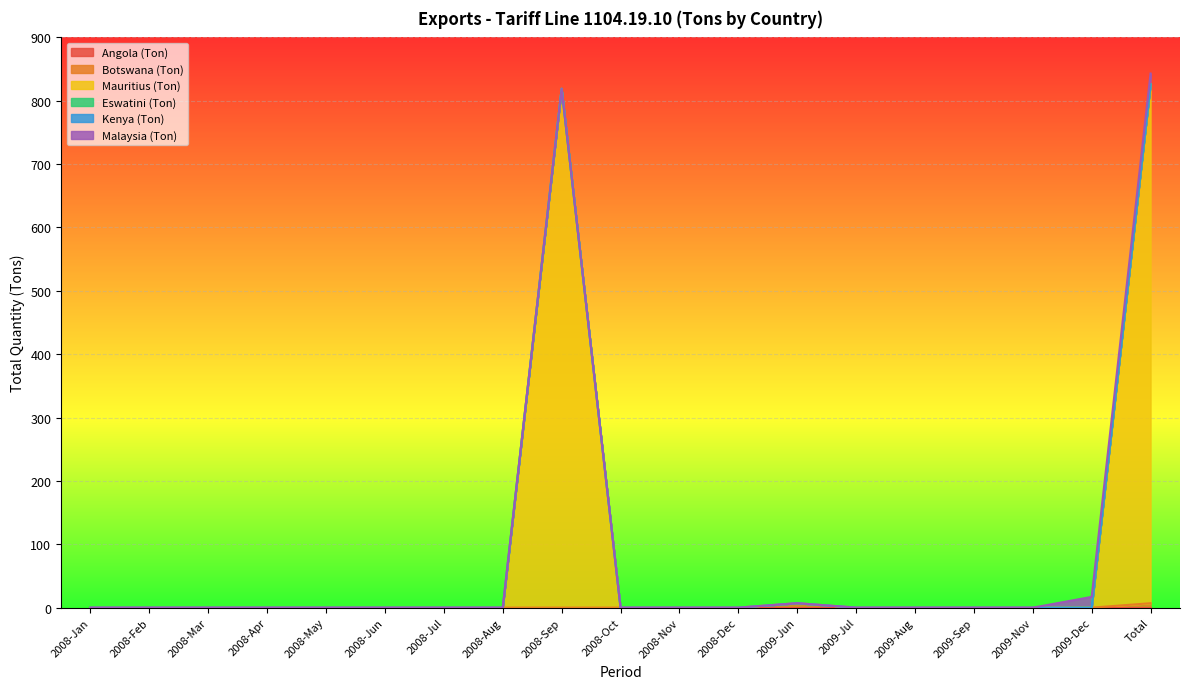

Is it true that Kenya (Ton) equals 0 at 2009-Dec?

True